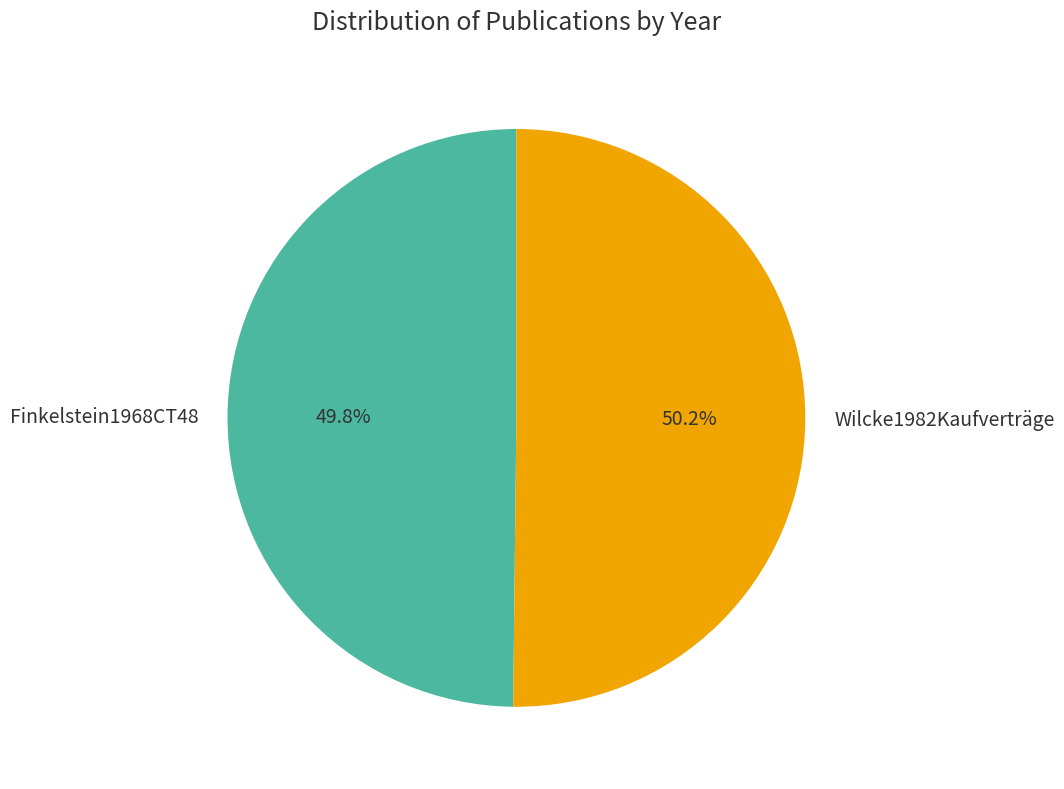

To the nearest percent, what percentage of the pie is Wilcke1982Kaufverträge?

50%